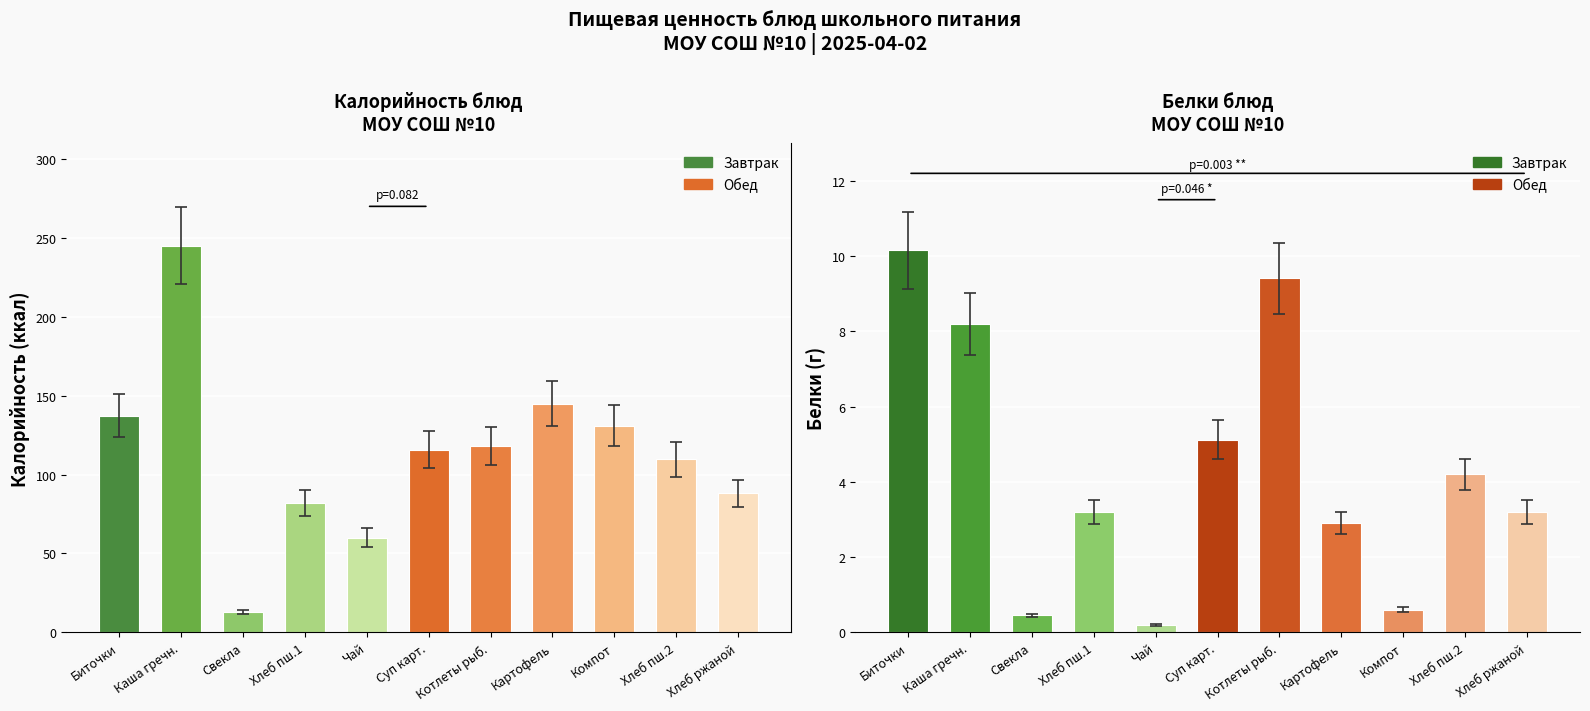

What is the lowest value of the Белки series?

0.2